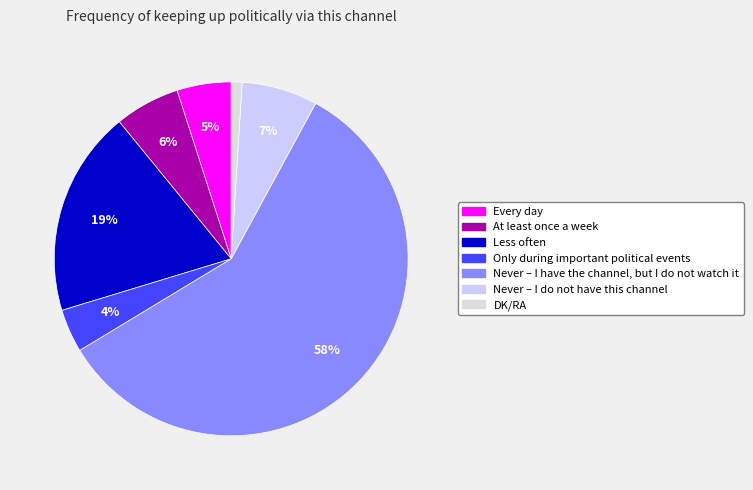

Does Only during important political events represent more than half of the total?

No